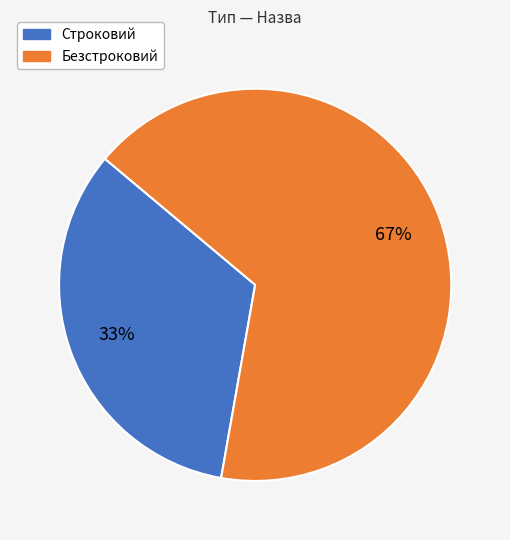

How many segments does this pie chart have?

2